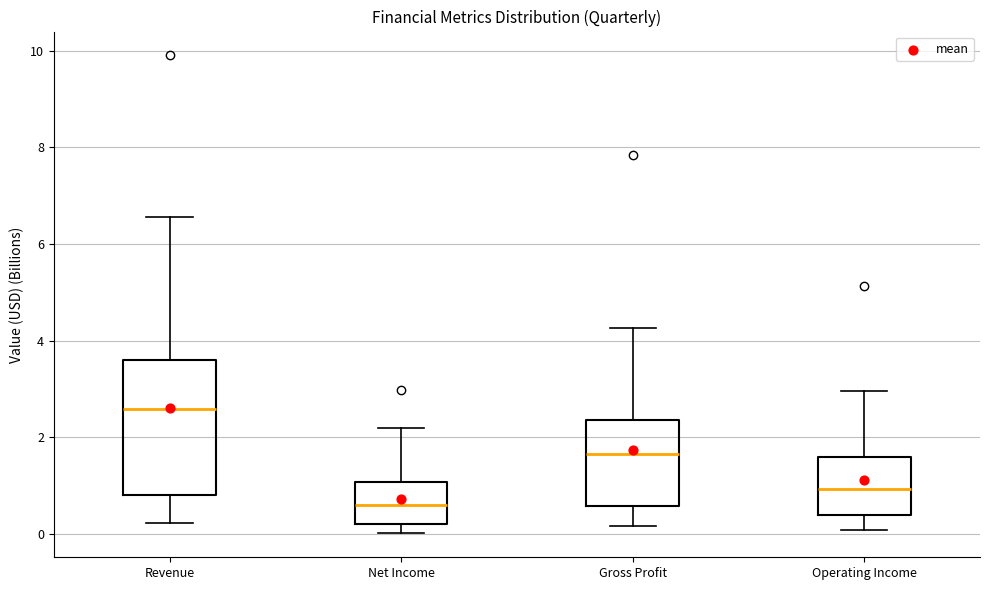

Which box's median line is the lowest?

Net Income